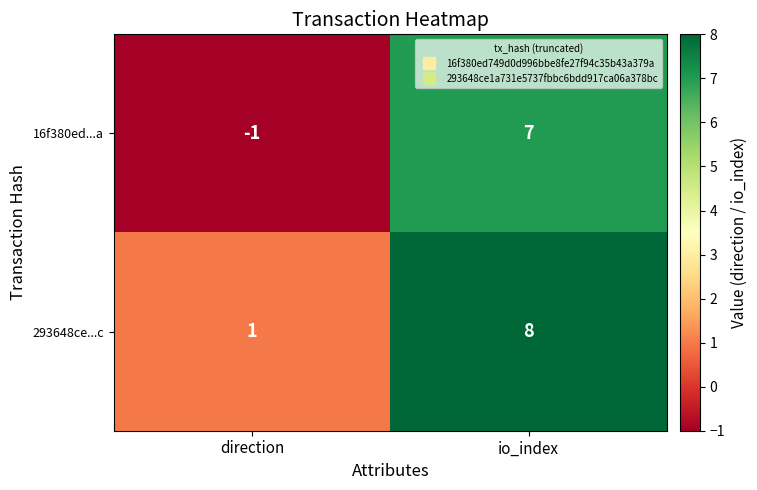

The 16f380ed...a series shows 10 at io_index. True or false?

False